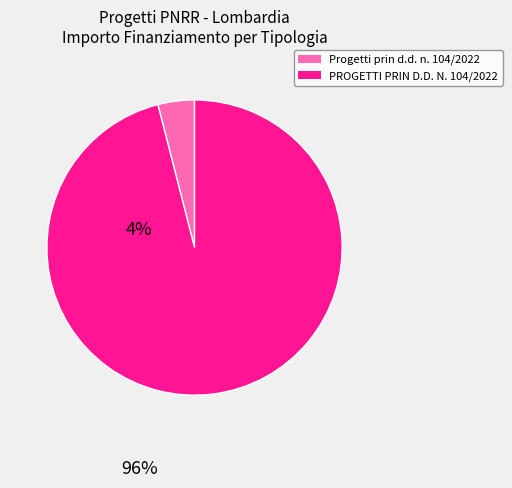

Is there a majority slice in this chart?

Yes